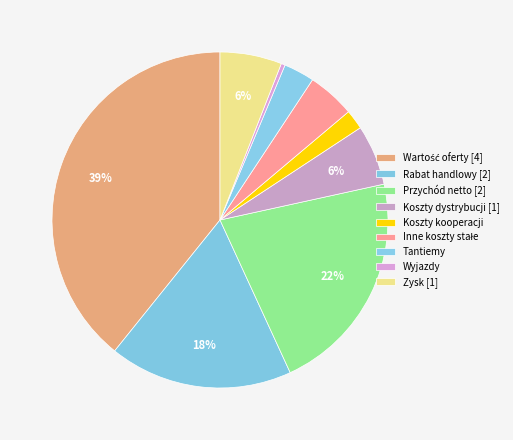

Which has a higher value, Wartość oferty or Rabat handlowy?

Wartość oferty